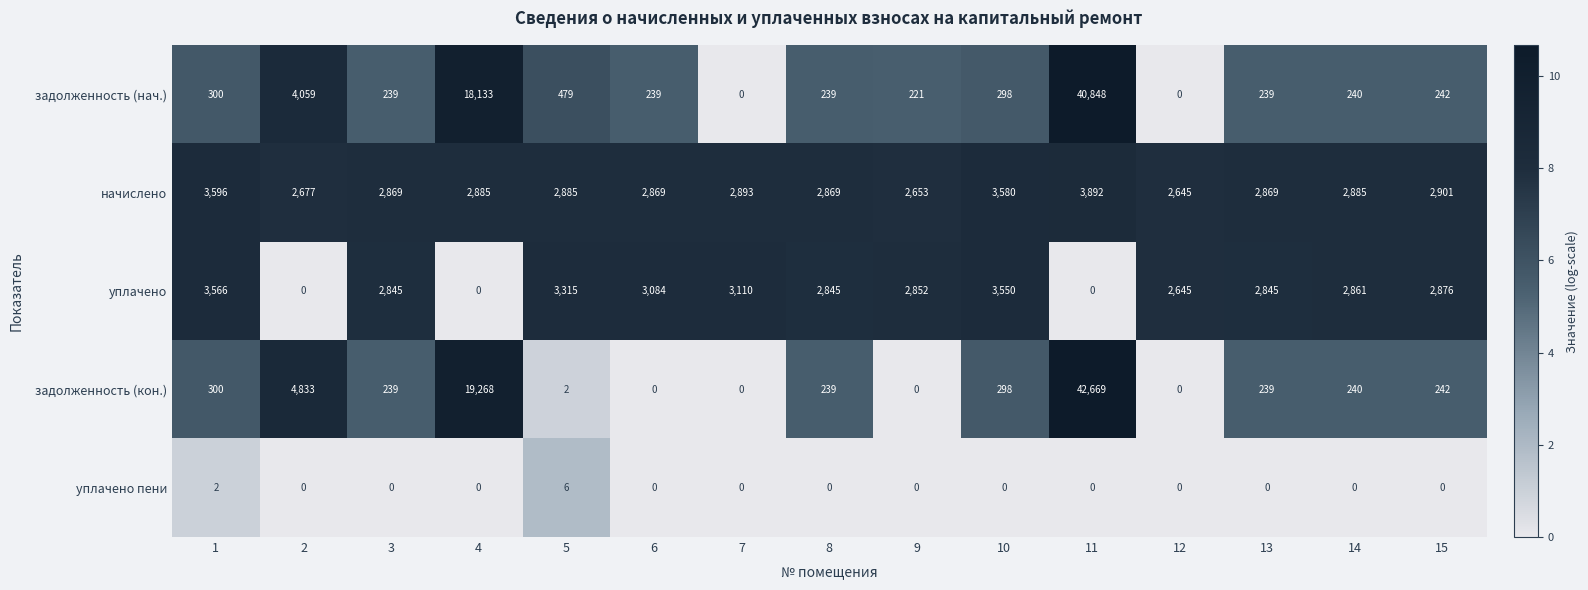

Which category has the highest value in the задолженность (кон.) series?

11